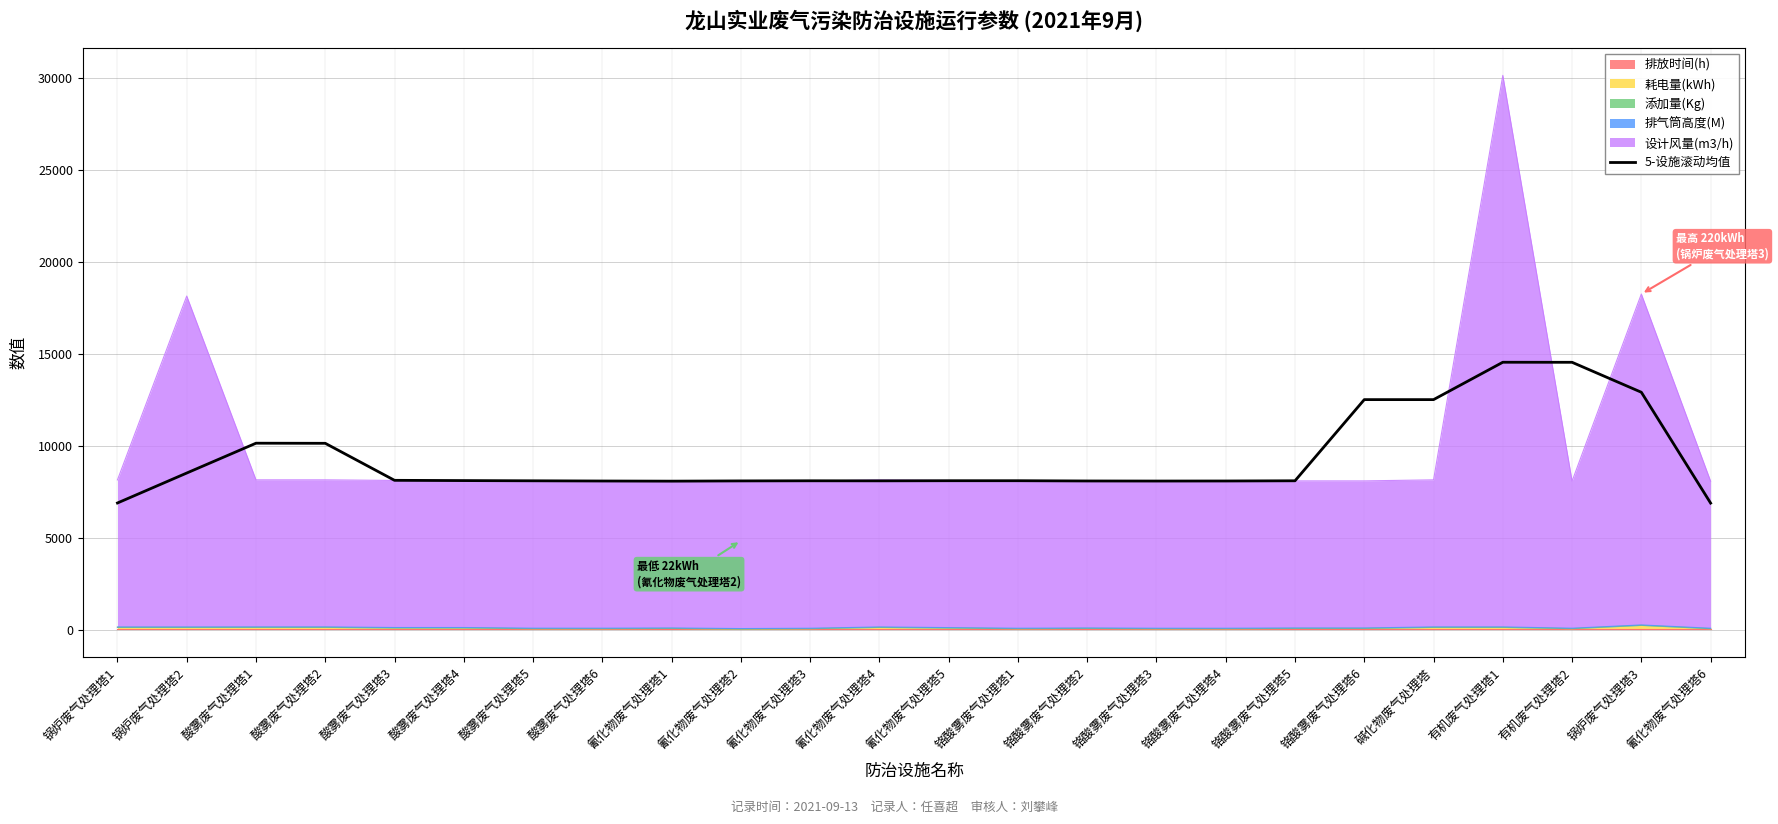

Between 酸雾废气处理塔3 and 氰化物废气处理塔2, which is larger?

酸雾废气处理塔3